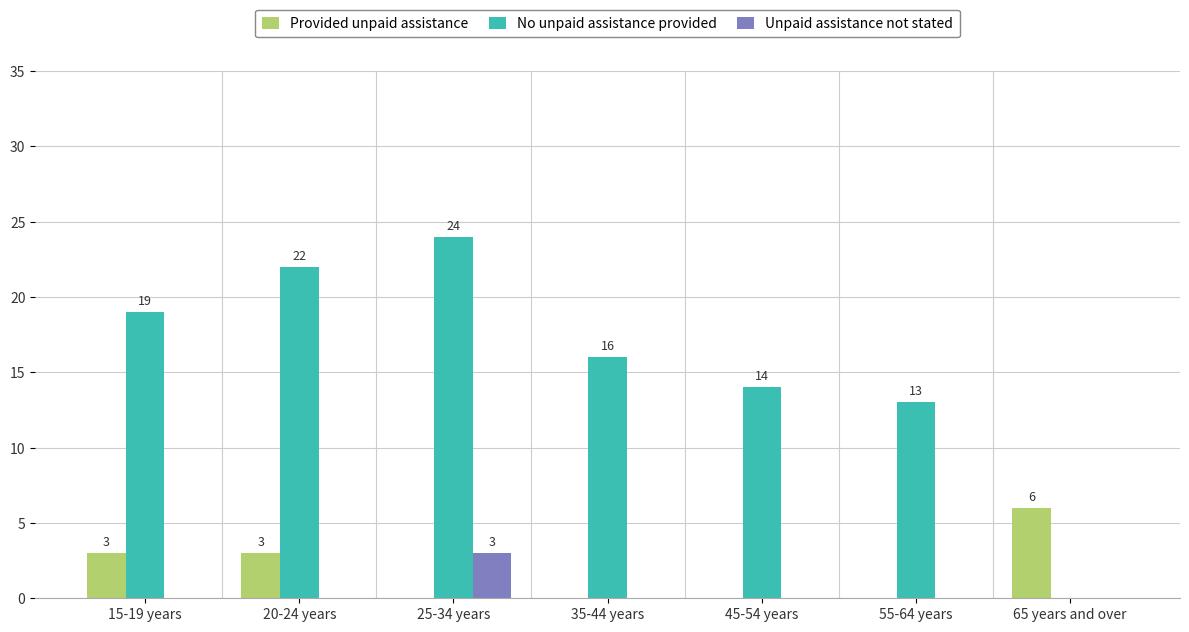

Reading left to right, extract all data points from this chart.

Provided unpaid assistance: 15-19 years=3	20-24 years=3	25-34 years=0	35-44 years=0	45-54 years=0	55-64 years=0	65 years and over=6
No unpaid assistance provided: 15-19 years=19	20-24 years=22	25-34 years=24	35-44 years=16	45-54 years=14	55-64 years=13	65 years and over=0
Unpaid assistance not stated: 15-19 years=0	20-24 years=0	25-34 years=3	35-44 years=0	45-54 years=0	55-64 years=0	65 years and over=0